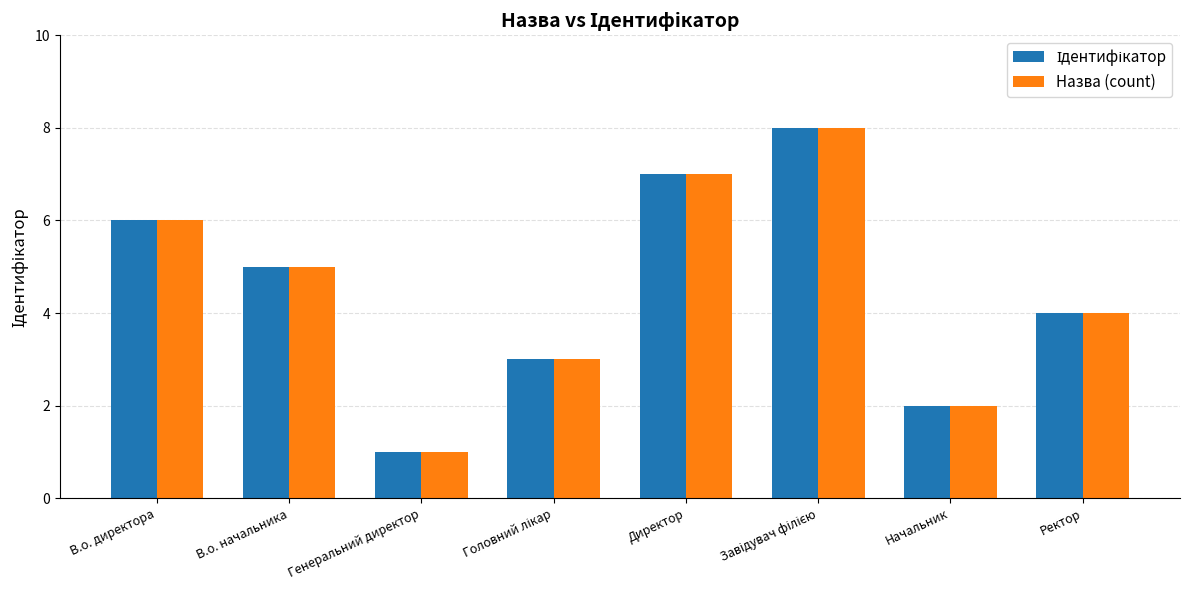

True or false: Назва (count) has a value of 1 at Генеральний директор.

True